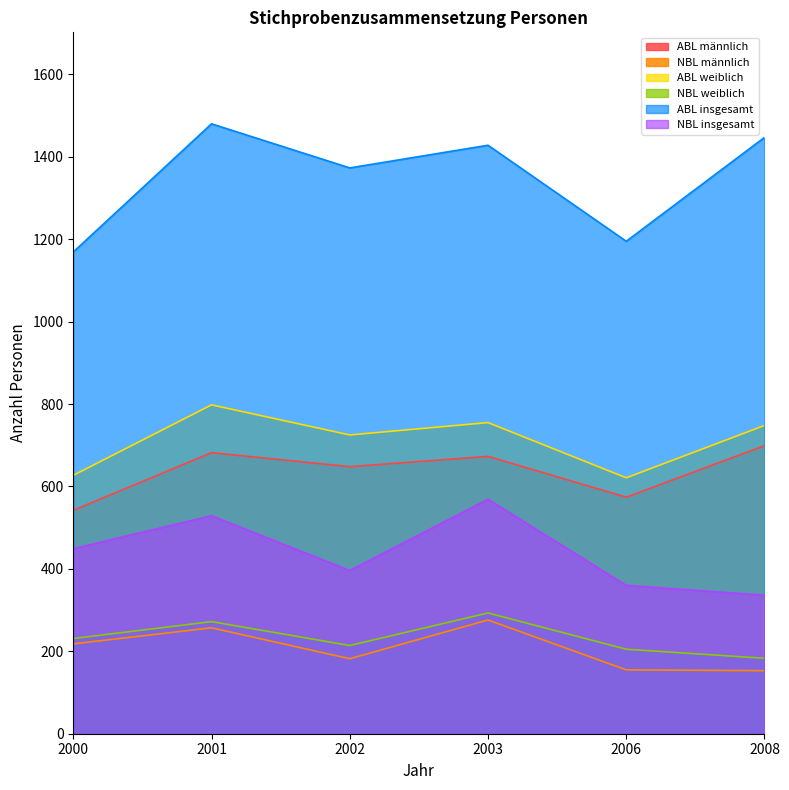

Reading left to right, transcribe all the data shown in this chart.

ABL männlich: 542	682	648	673	574	699
NBL männlich: 218	257	182	276	155	153
ABL weiblich: 627	798	725	755	621	748
NBL weiblich: 231	272	214	293	205	183
ABL insgesamt: 1169	1480	1373	1428	1195	1447
NBL insgesamt: 449	529	396	569	360	336